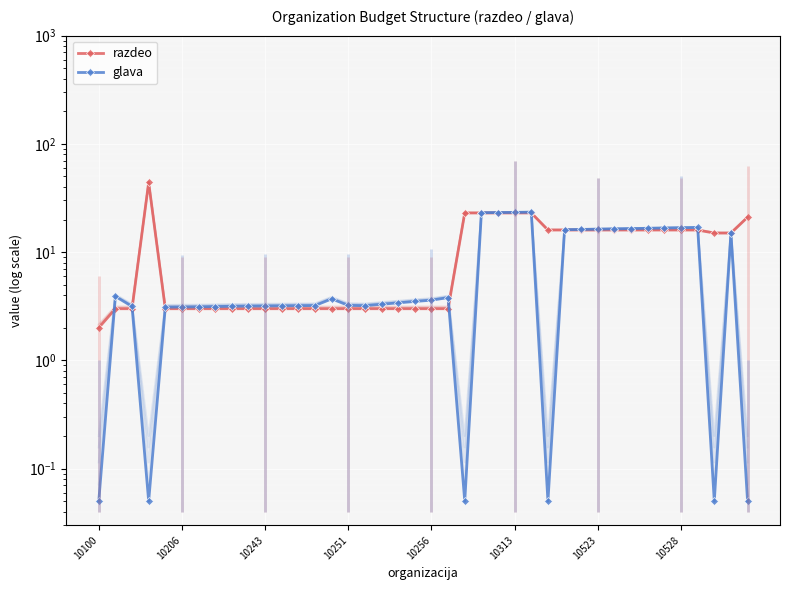

How many data points in razdeo are above 3?

19